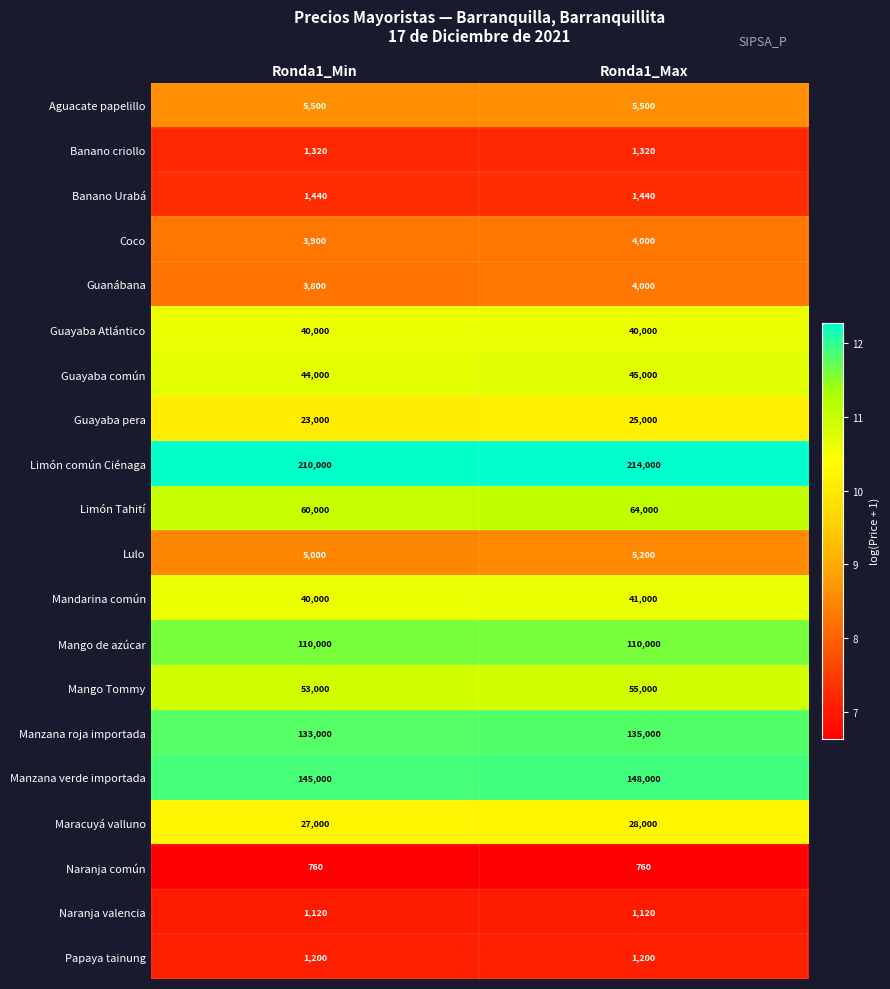

What is the difference between the highest and lowest values at Ronda1_Max?

213240